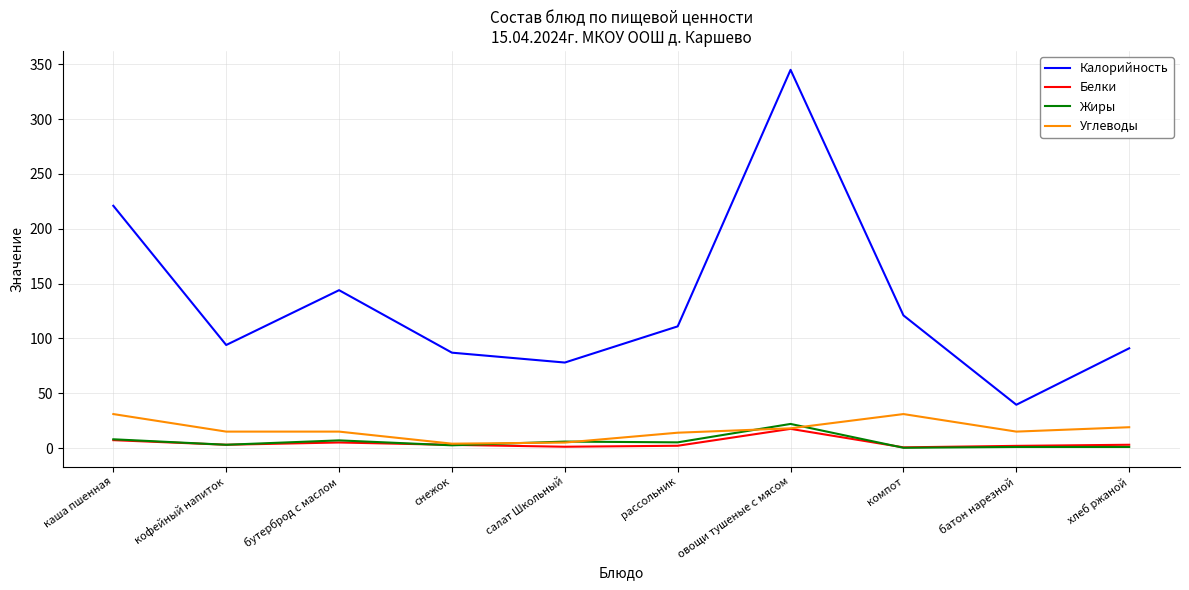

True or false: Калорийность and Жиры intersect in this chart.

False